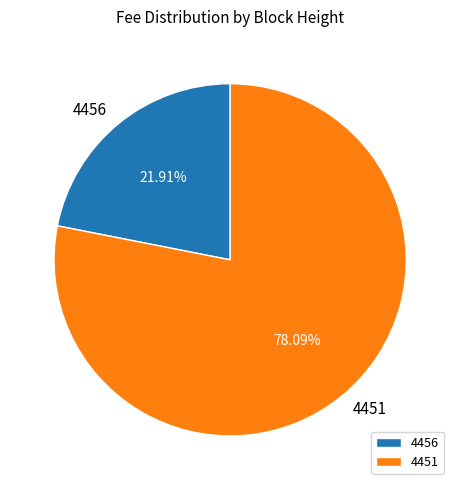

How many slices are in this pie chart?

2